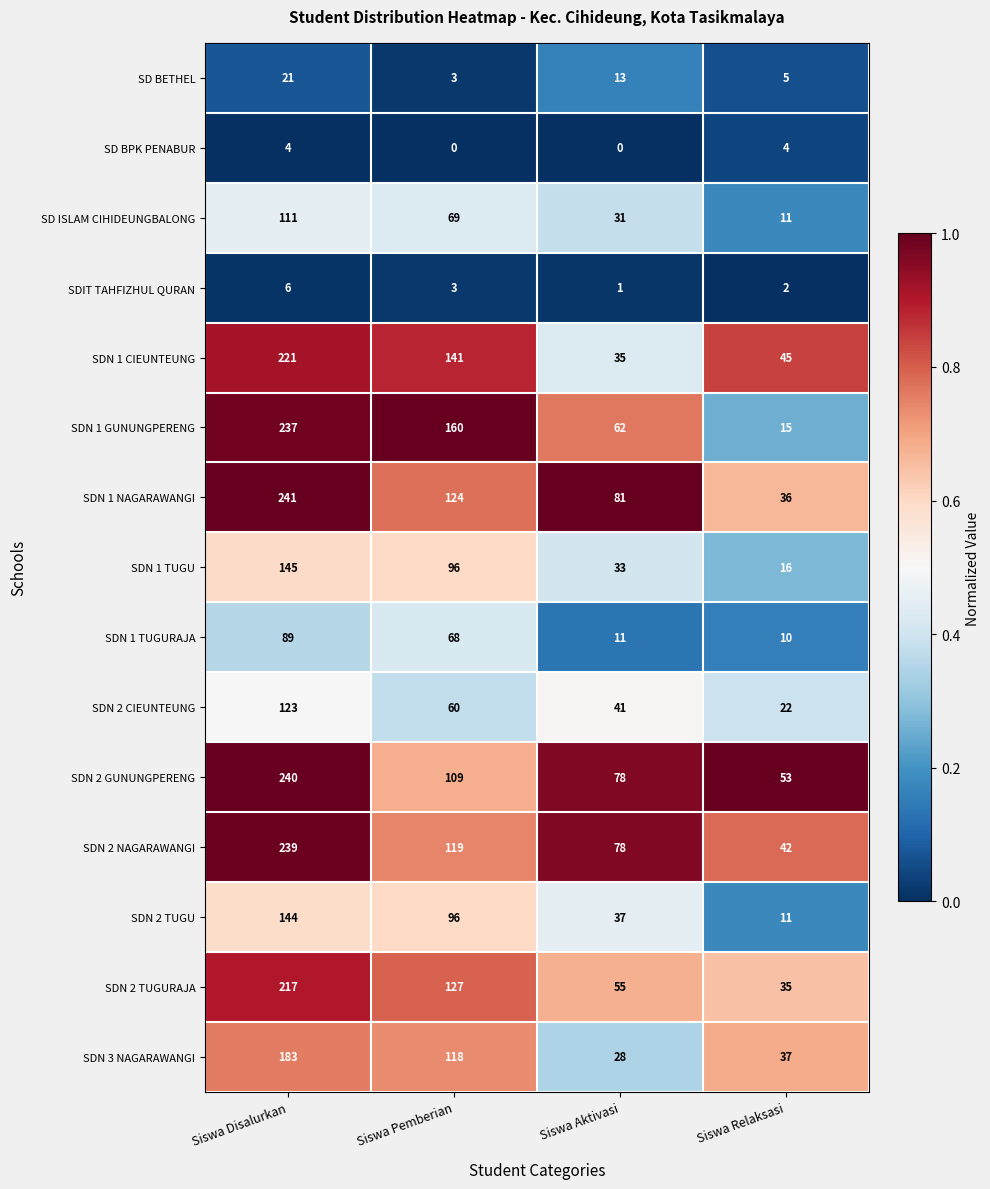

At which label does SDN 2 TUGU first exceed 96?

Siswa Disalurkan